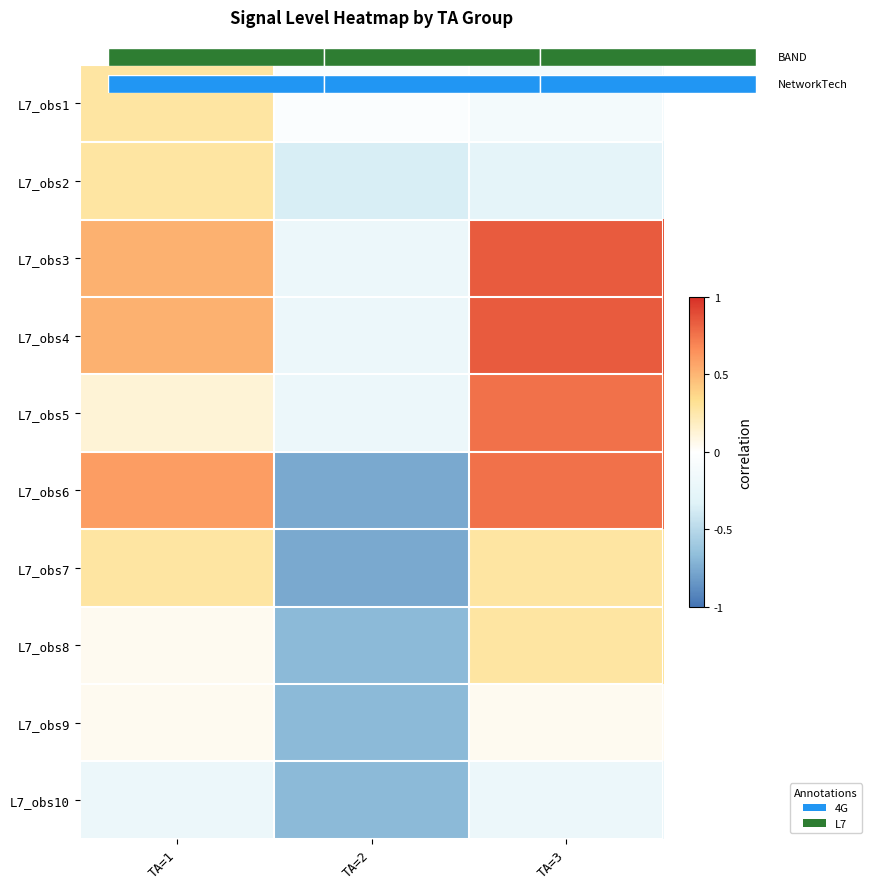

At which label does L7_obs6 reach its minimum?

TA=2